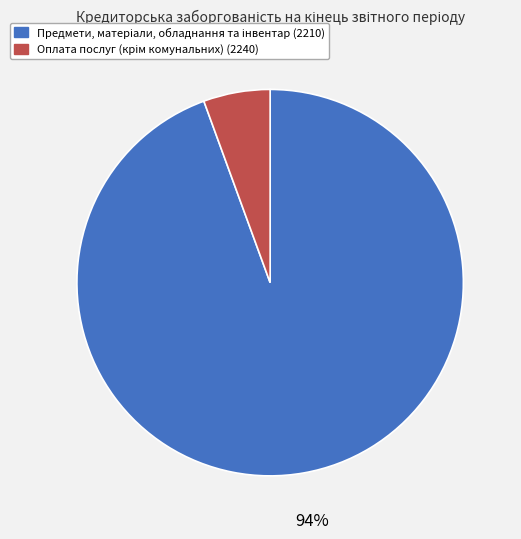

To the nearest percent, what is the average slice percentage?

50%